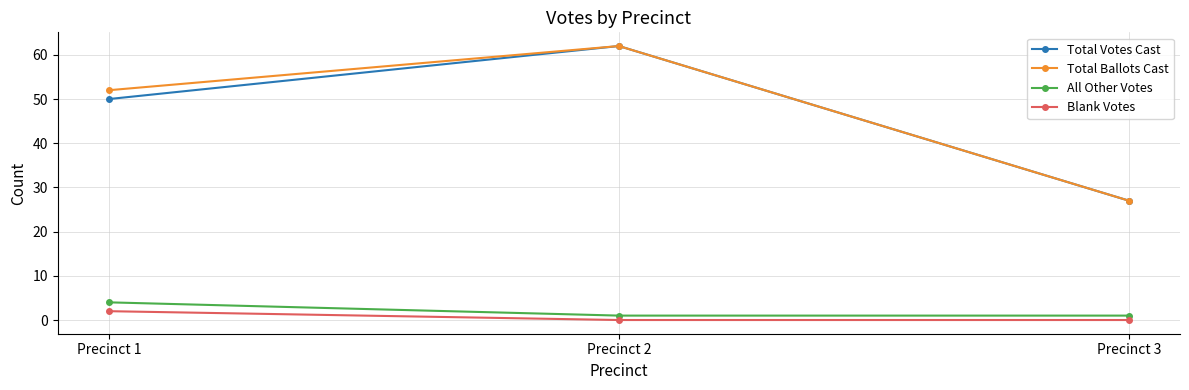

Which category has the highest value in the Total Votes Cast series?

Precinct 2